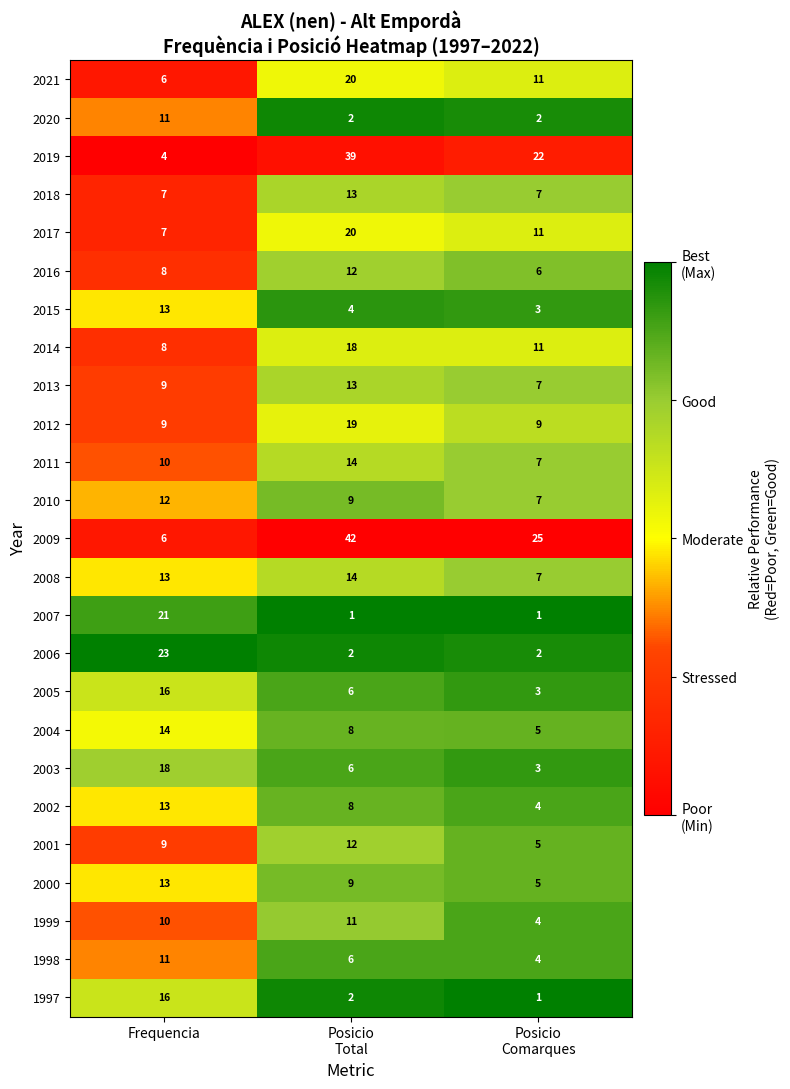

The 2017 series shows 7 at Frequencia. True or false?

True